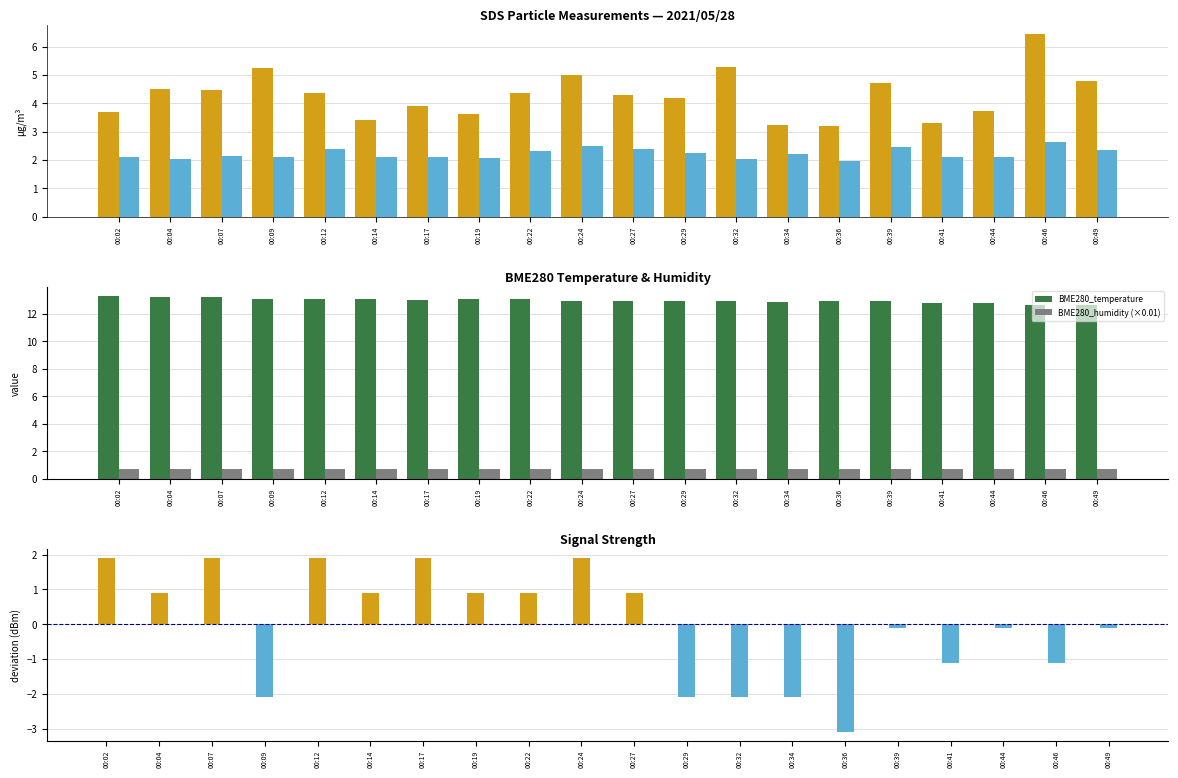

Between 00:12 and 00:44, which series saw the biggest shift?

SDS_P1